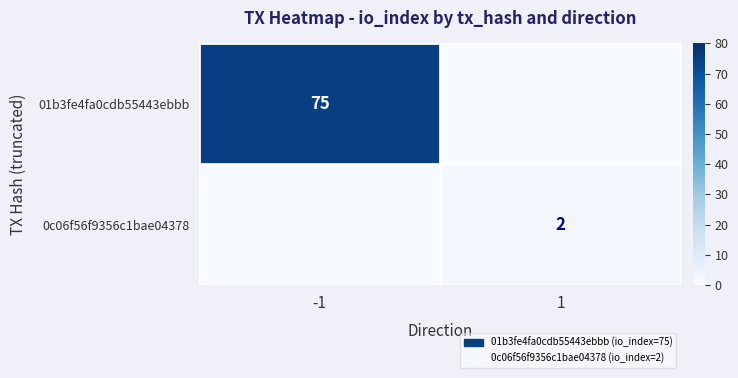

Is the value of 0c06f56f9356c1bae04378 at 1 greater than the value of 01b3fe4fa0cdb55443ebbb at -1?

No